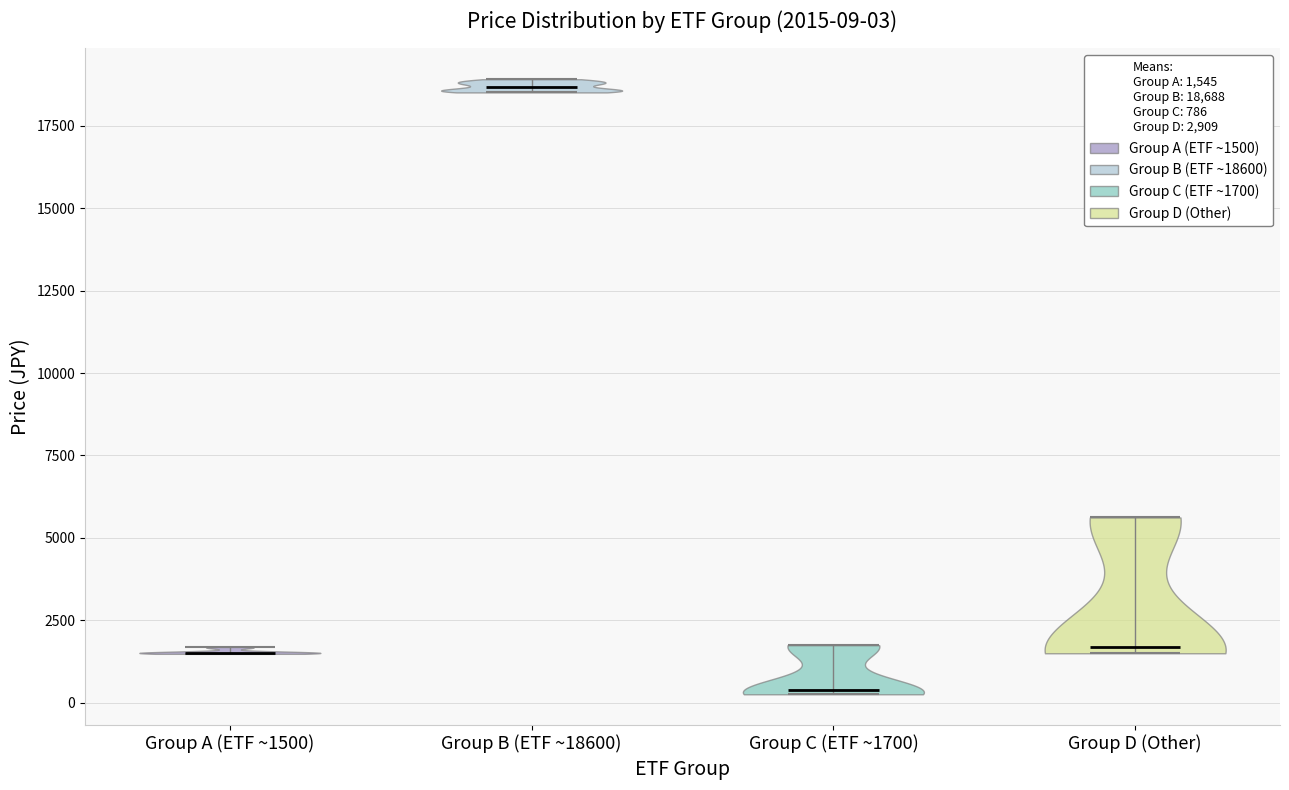

Which violin has the lowest median line?

Group C (ETF ~1700)